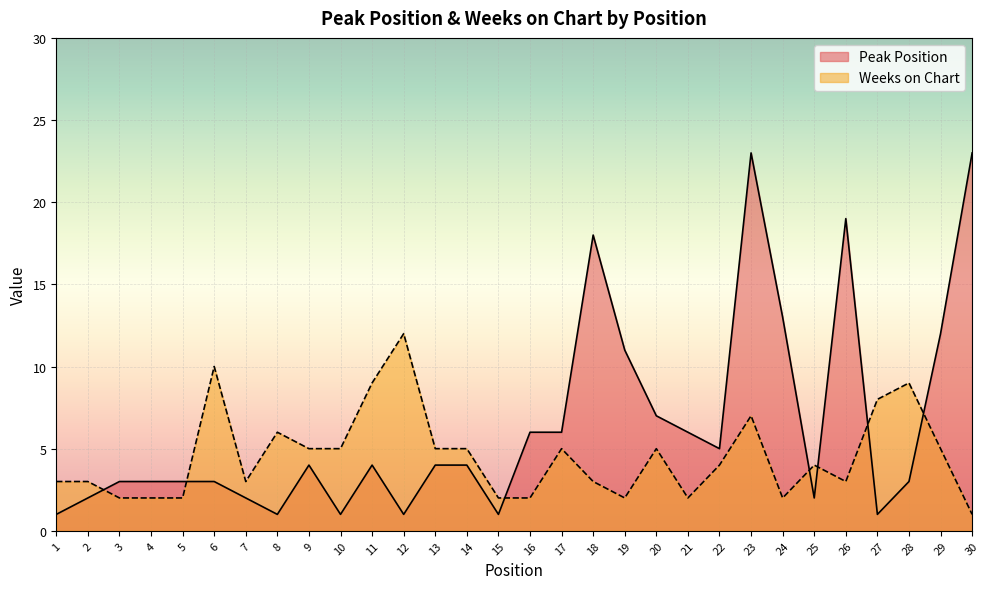

Which series changed the most between 4 and 28?

Weeks on Chart